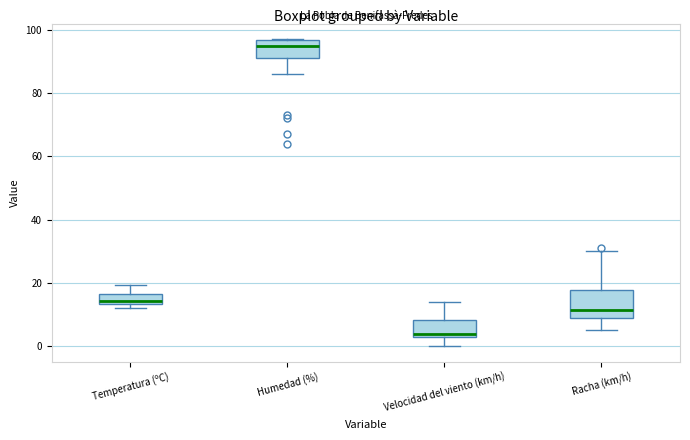

Comparing the boxes themselves (not the whiskers), which one is the tallest?

Racha (km/h)